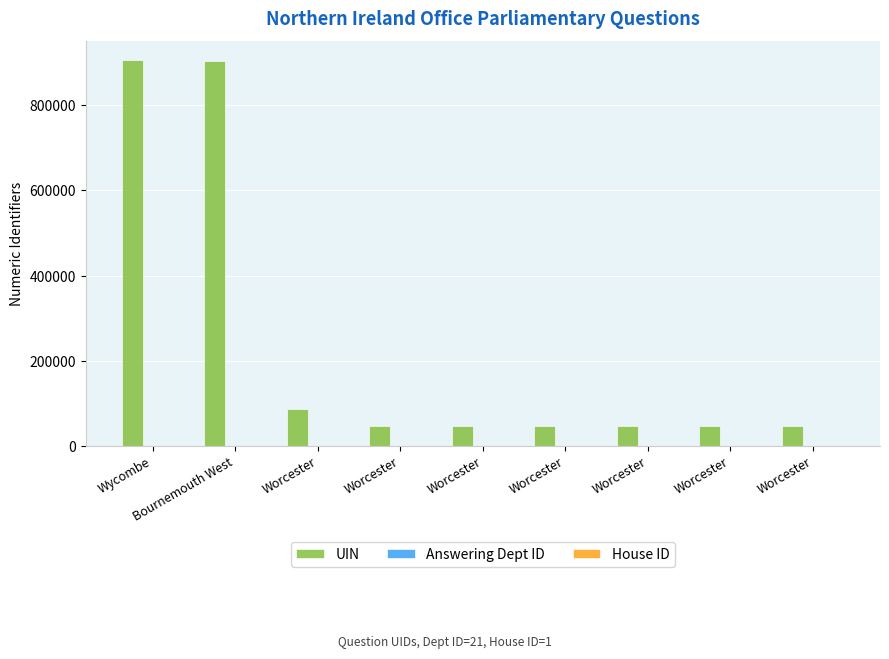

Is the value of UIN at Worcester greater than the value of Answering Dept ID at Worcester?

Yes